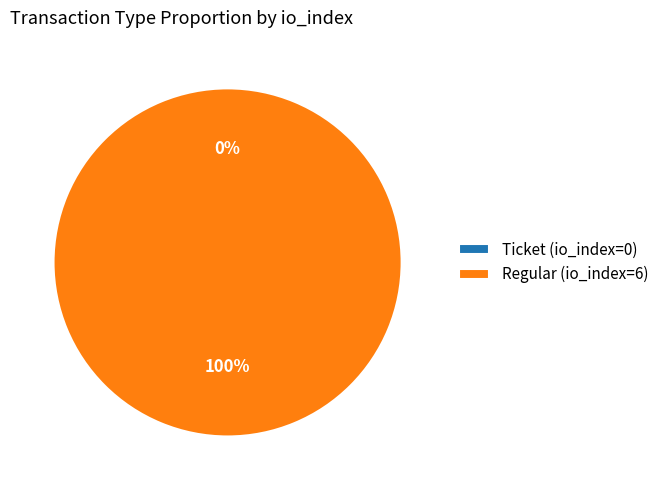

Which slice represents more than half of the pie?

Regular (io_index=6)